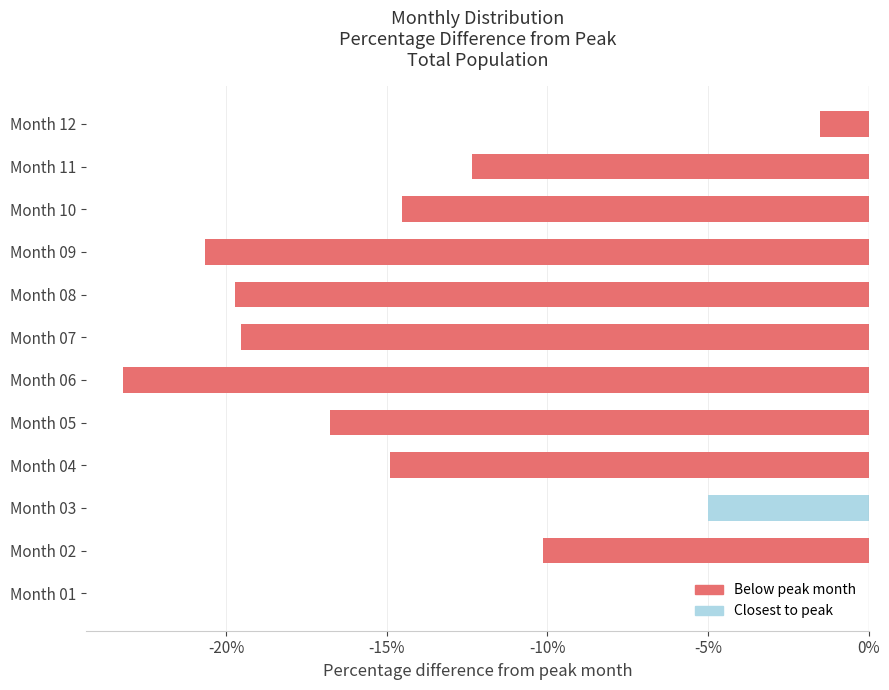

What is the change in value from Month 03 to Month 09?

-15.7